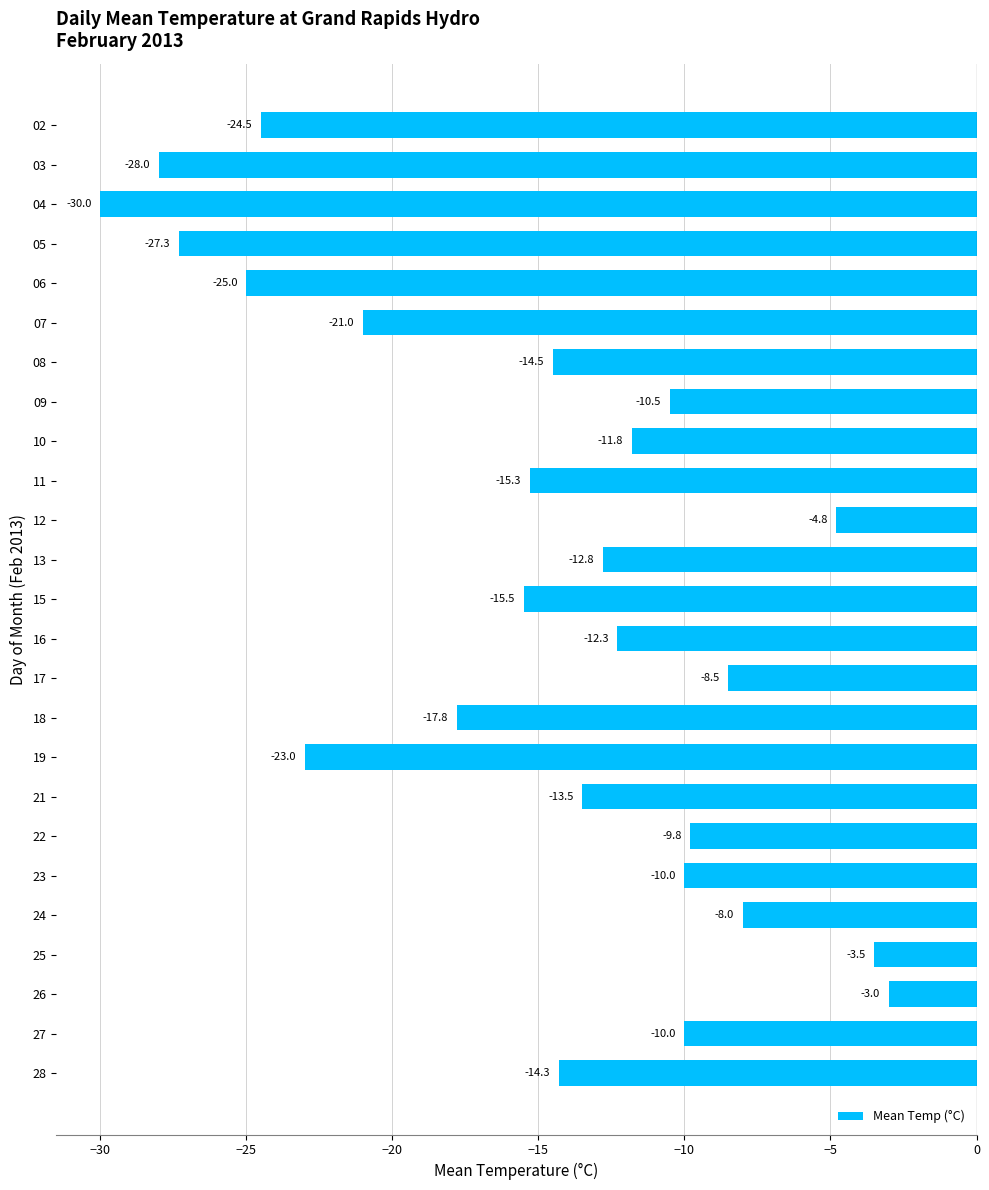

Which has a higher value, 28 or 24?

24